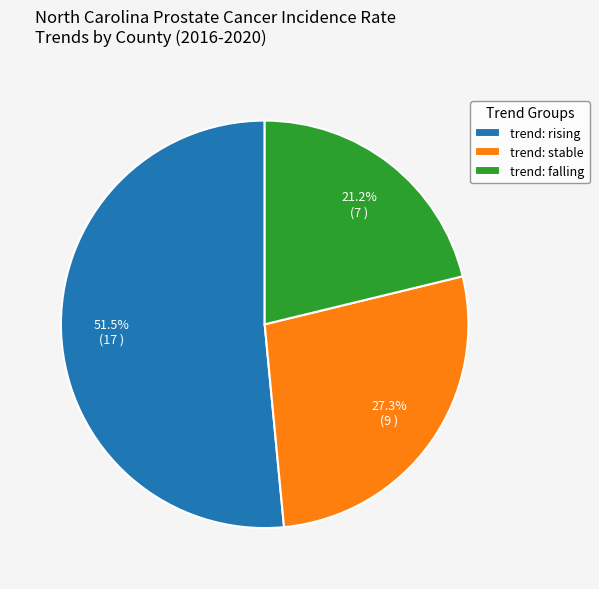

What is the smallest slice in the pie chart?

trend: falling